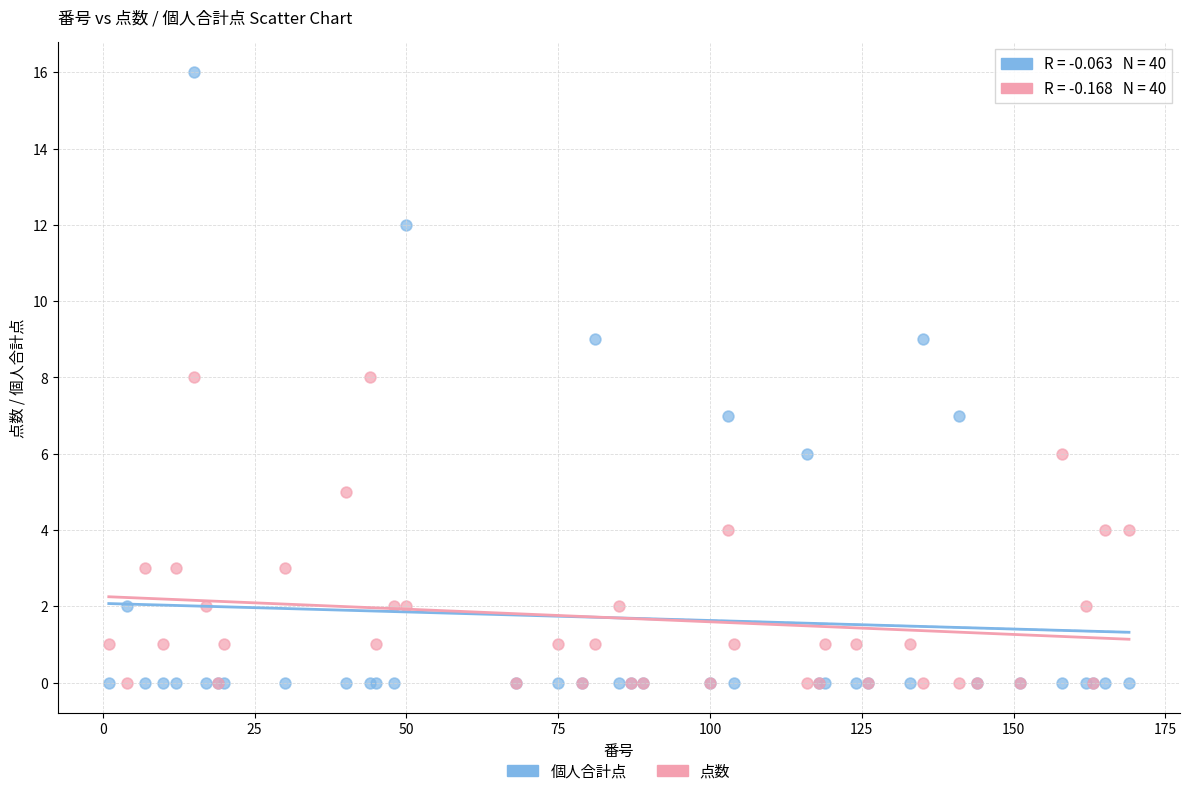

Which series contains the highest Y value?

個人合計点